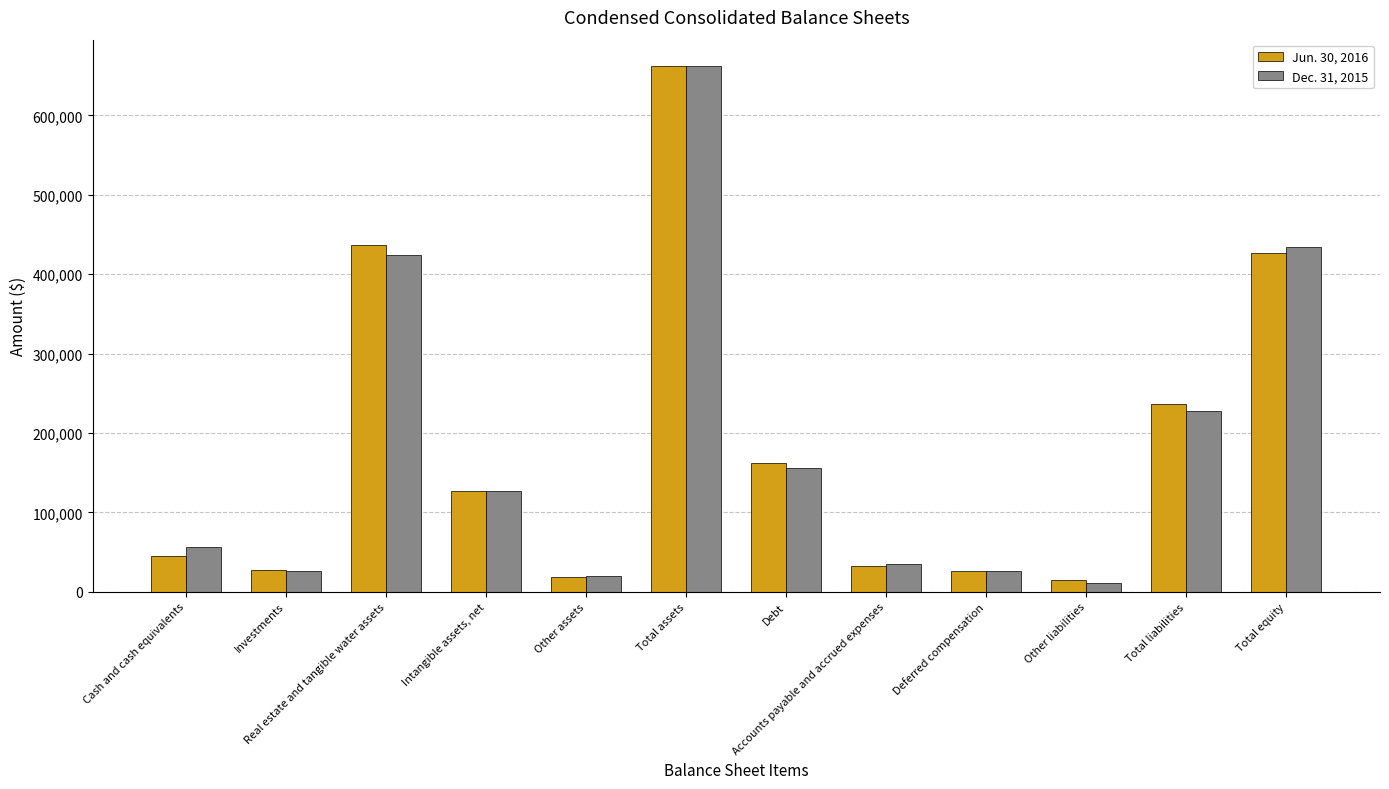

How many bars are there in total?

24